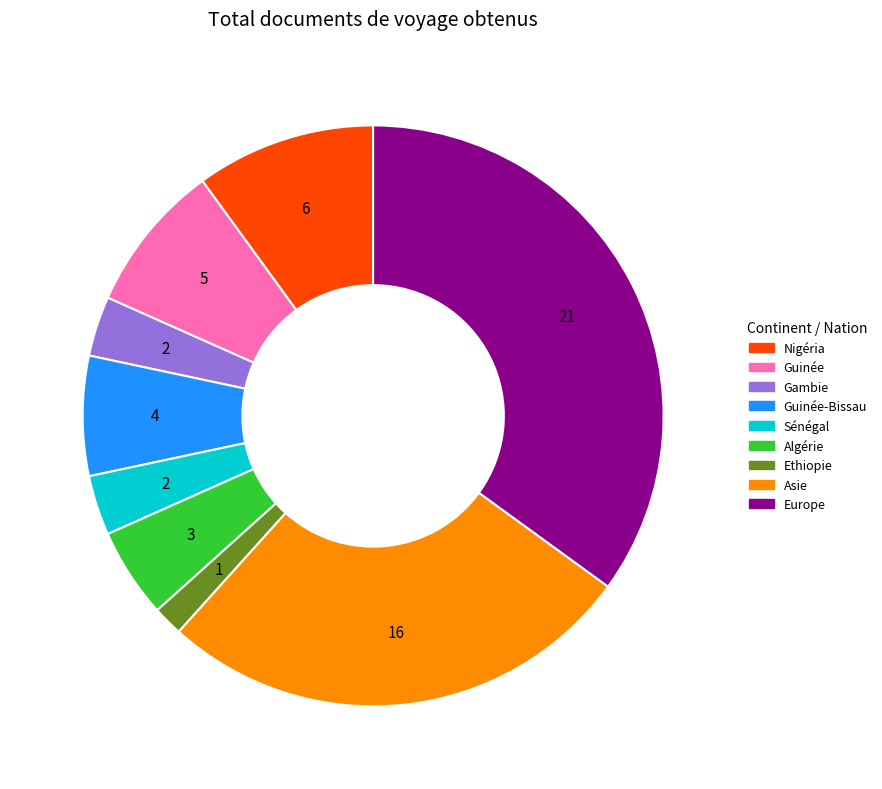

Is the sum of Sénégal and Guinée-Bissau greater than half?

No